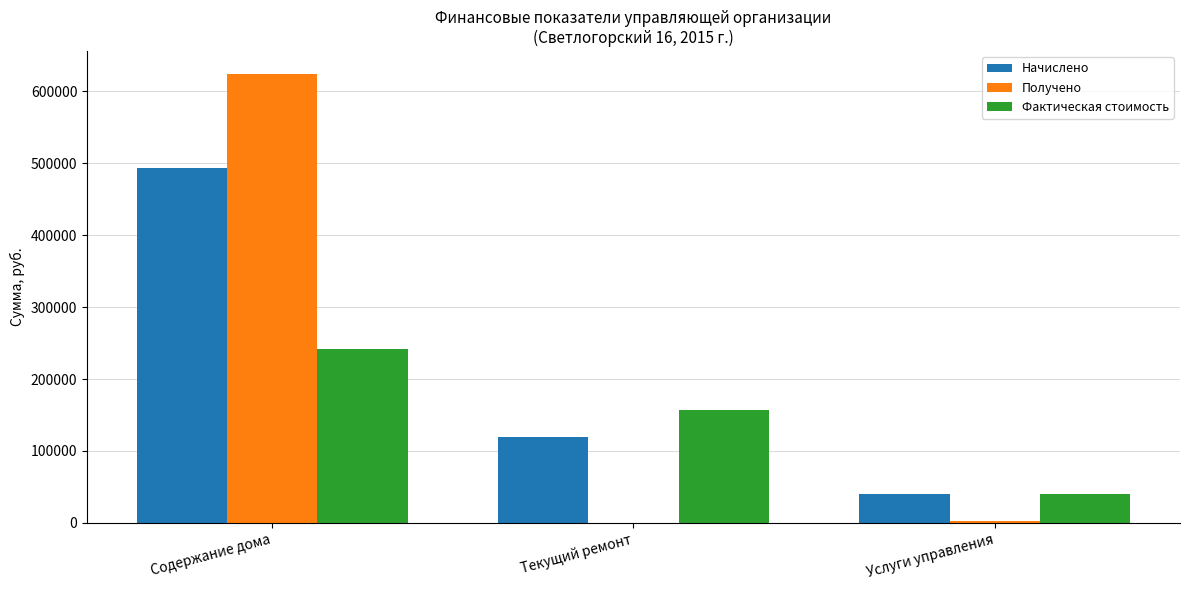

Where is Начислено nearest to the value 266376?

Текущий ремонт